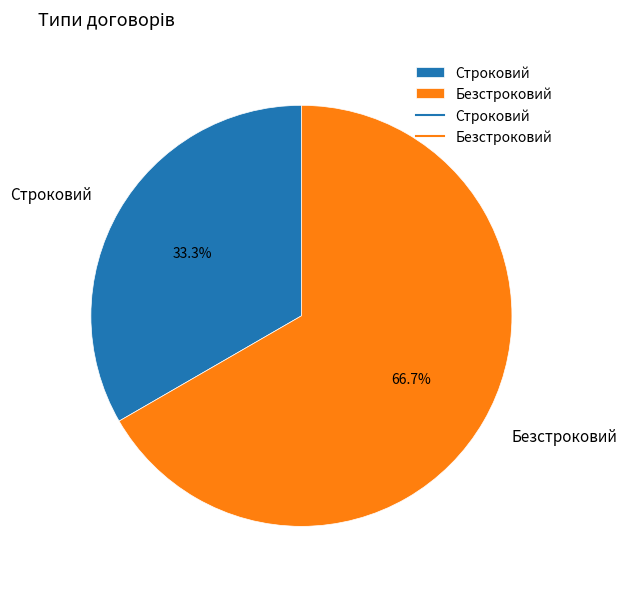

Combined, what portion of the pie is Безстроковий and Строковий?

100.0%